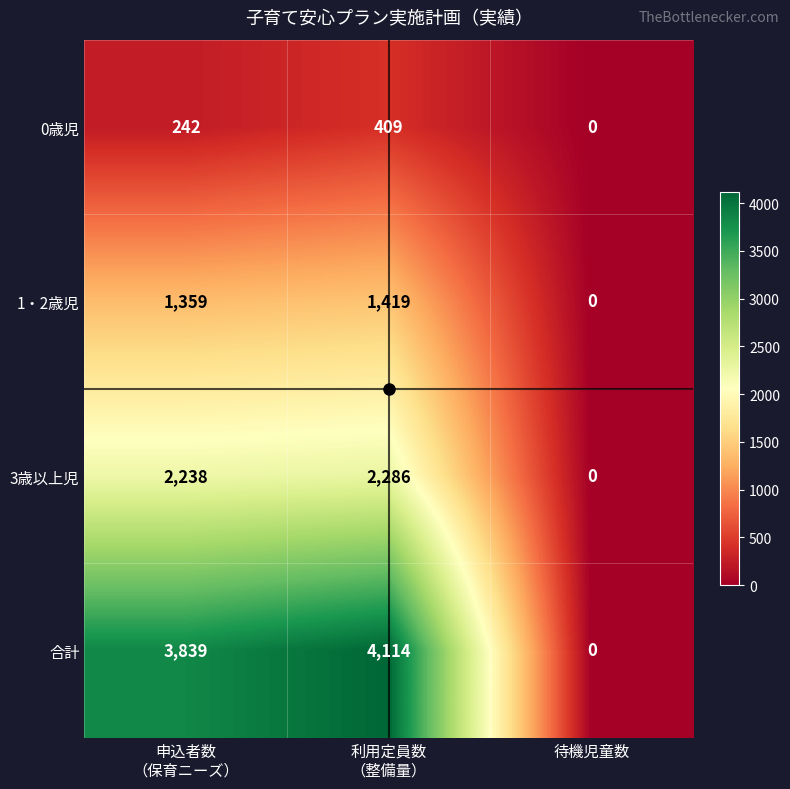

What is the average value of the 0歳児 series?

217